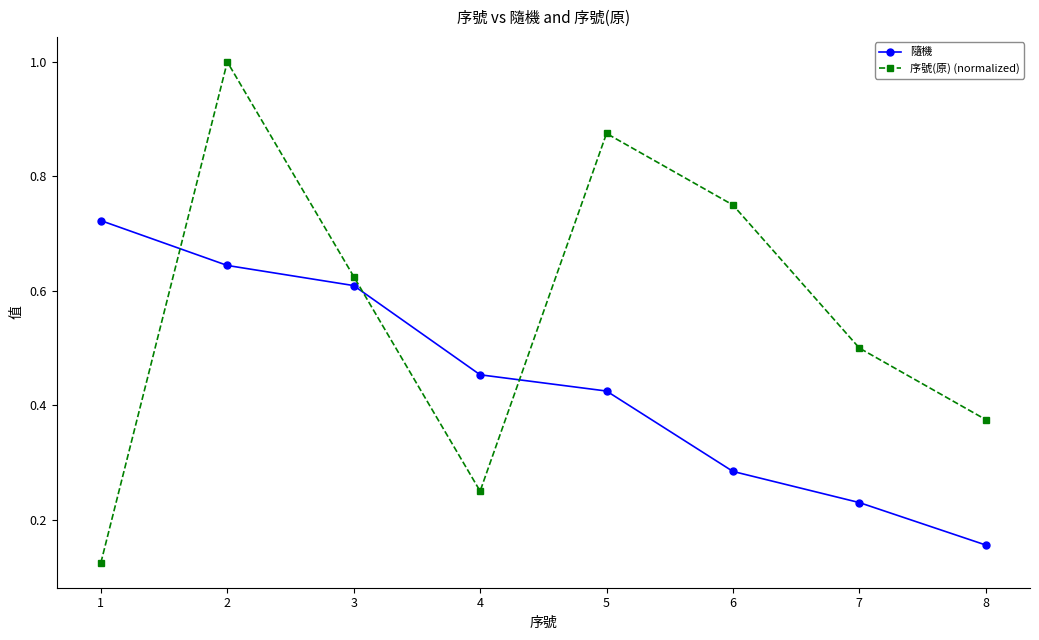

At which label does 隨機 reach its minimum?

8